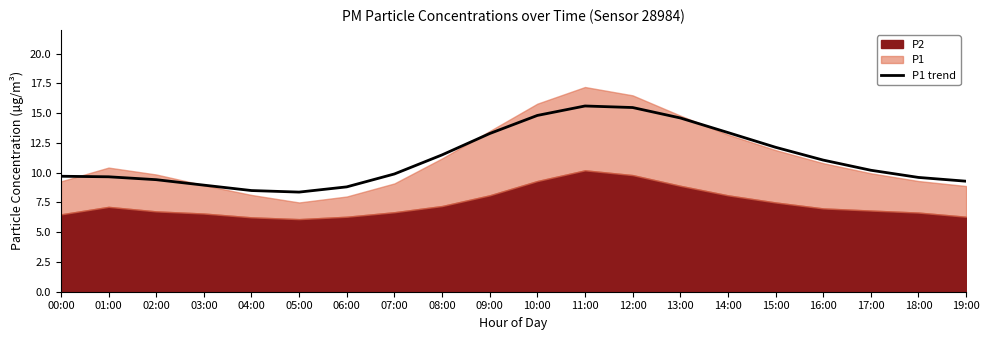

What is the average value?

11.2